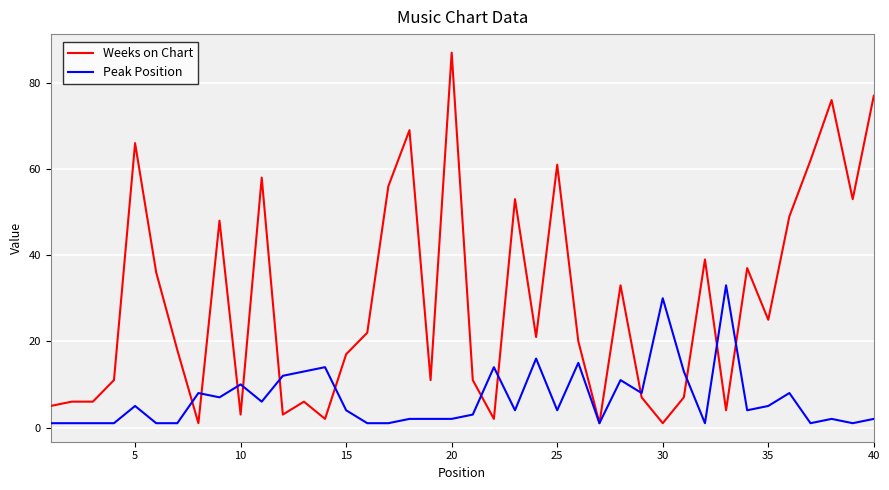

Which series has the largest total across all categories?

Weeks on Chart